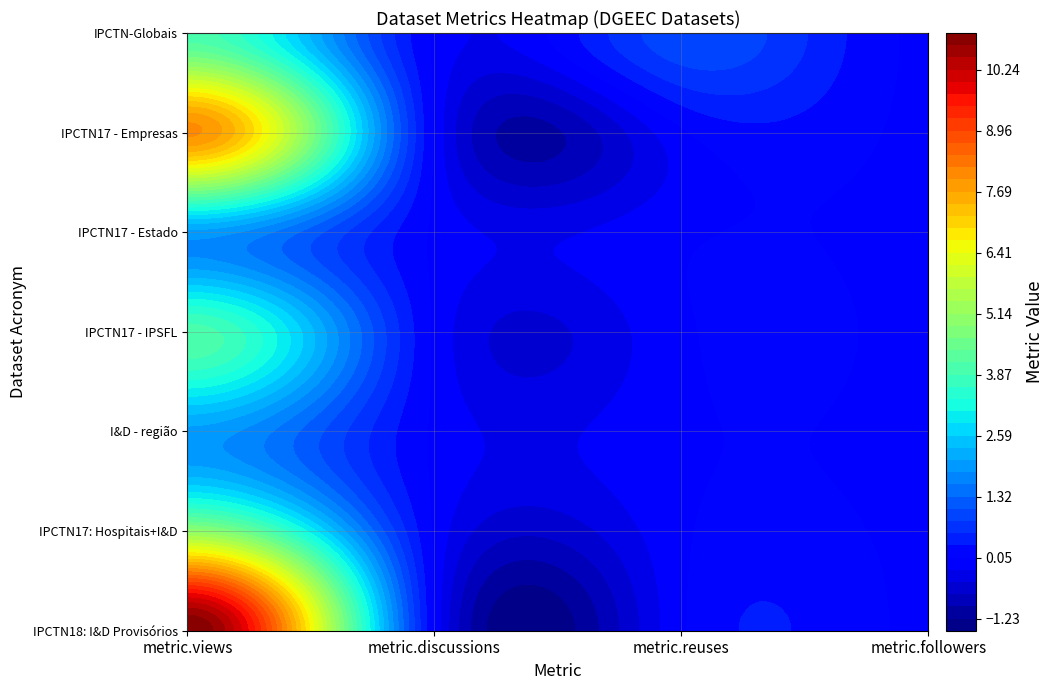

Which series has the widest spread of values?

IPCTN18: I&D Provisórios